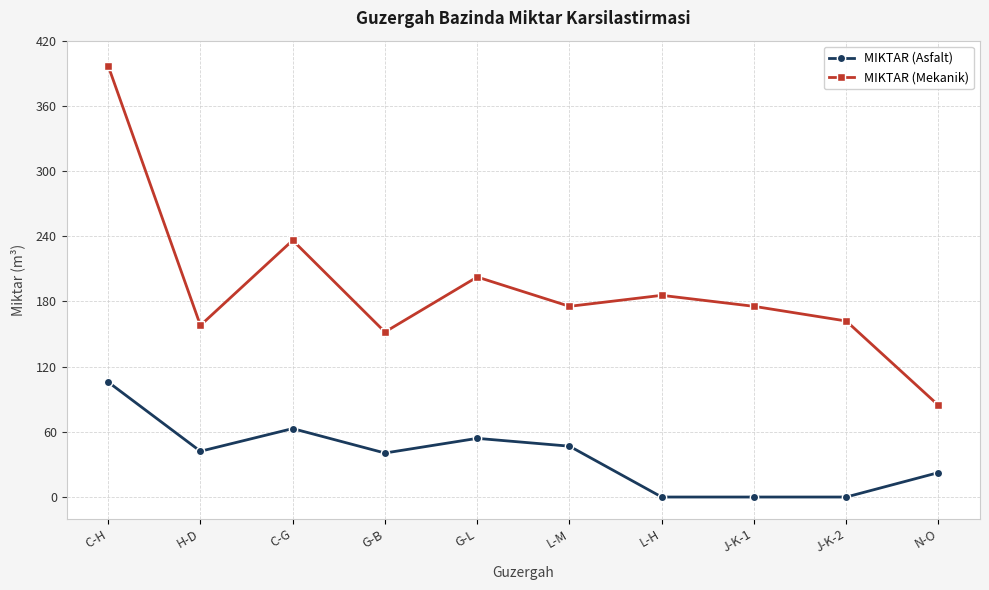

Which series has the widest spread of values?

MIKTAR (Mekanik)